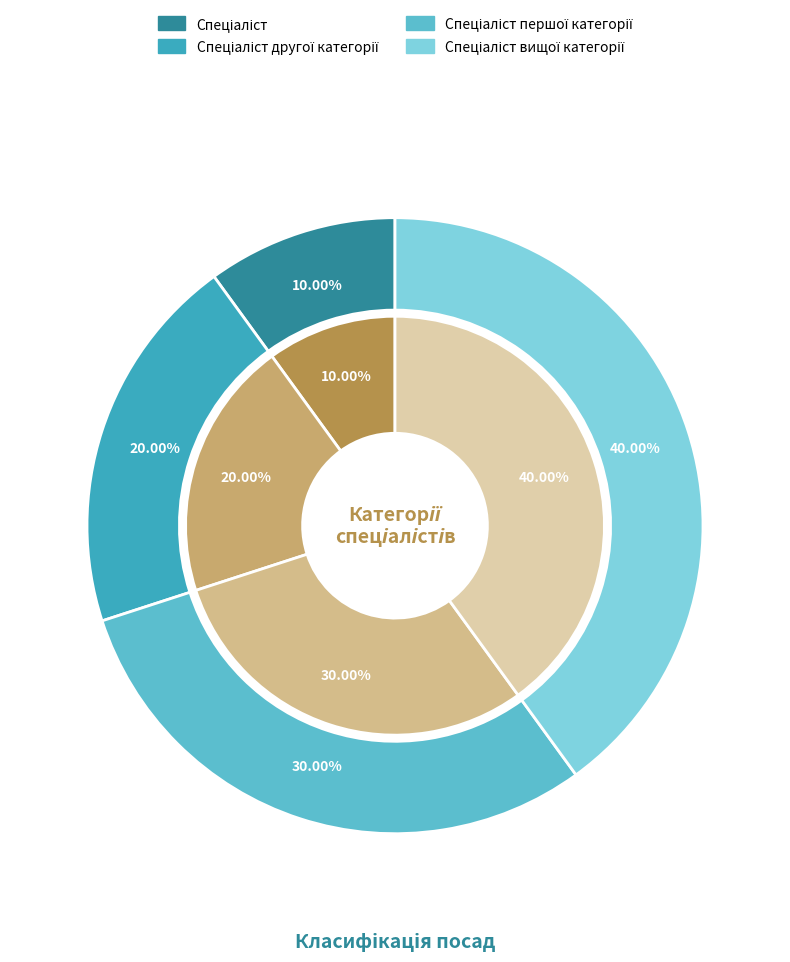

What percentage is the Спеціаліст вищої категорії slice, to the nearest percent?

40%